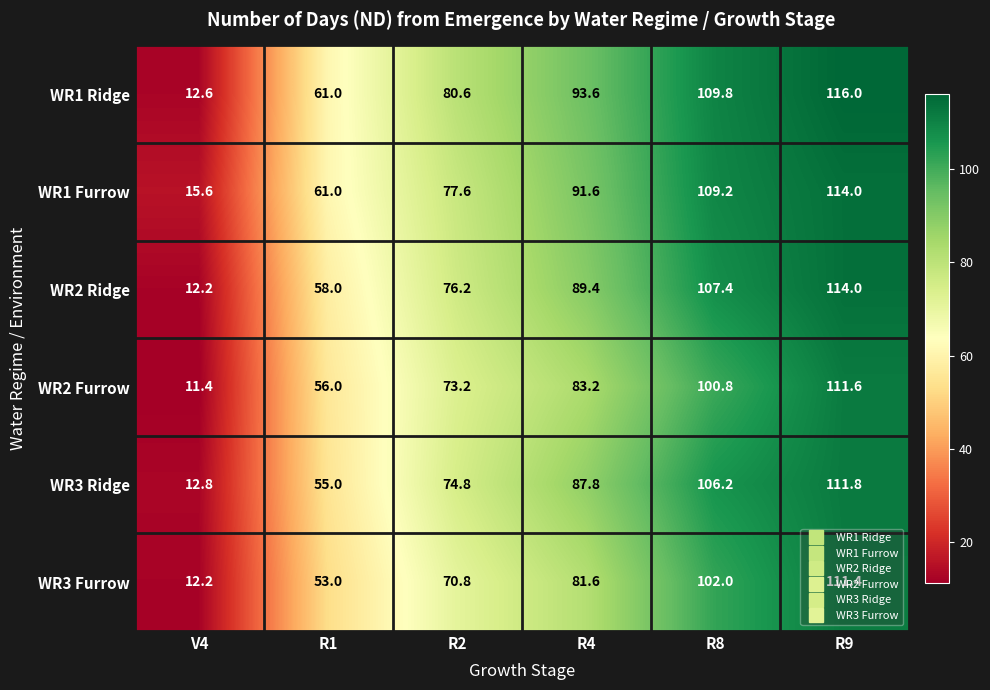

At how many categories does at least one series exceed 62?

4